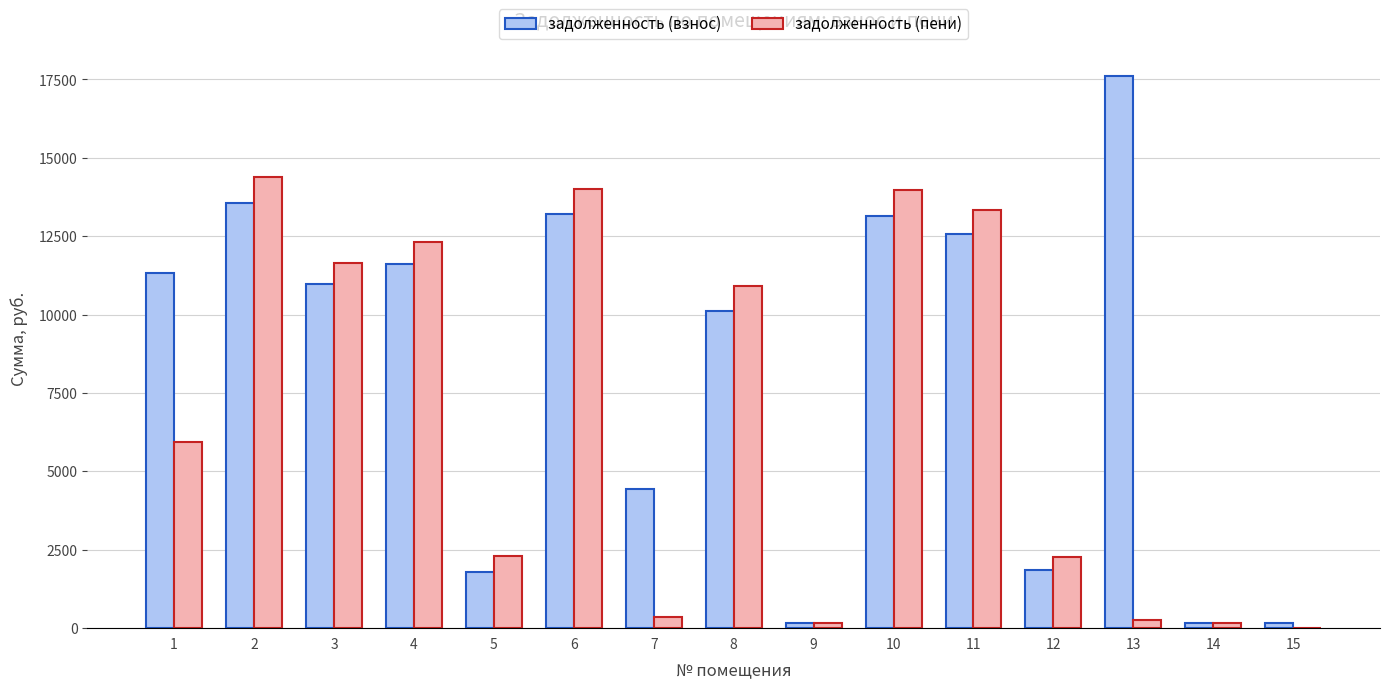

True or false: задолженность (взнос) has a value of 158.5 at 14.

True